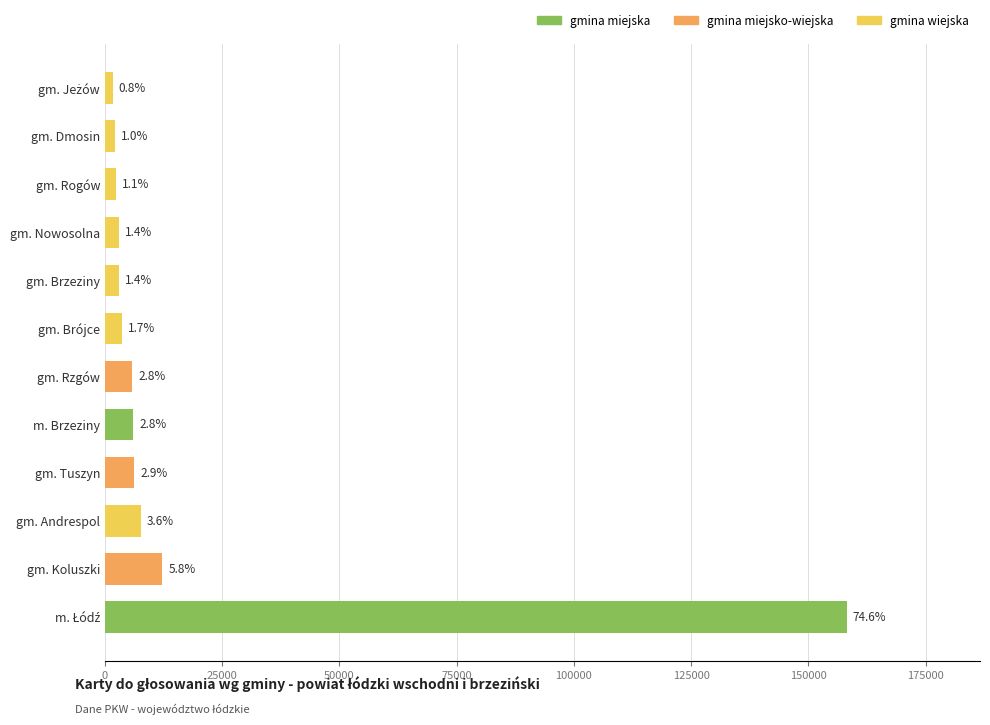

How many bars are there in total?

12